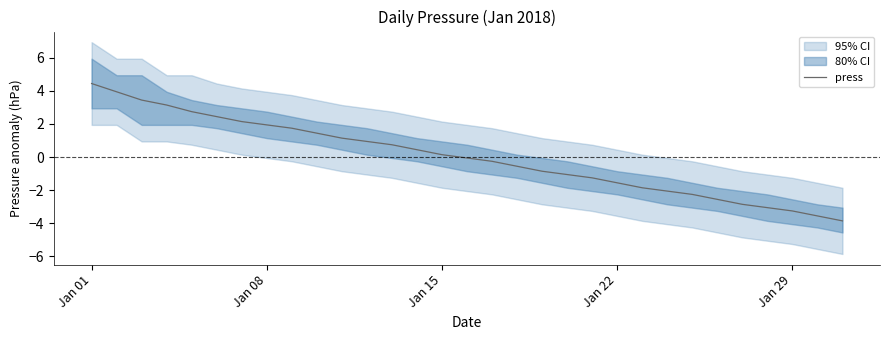

Does the chart display data point markers on the line(s)?

No